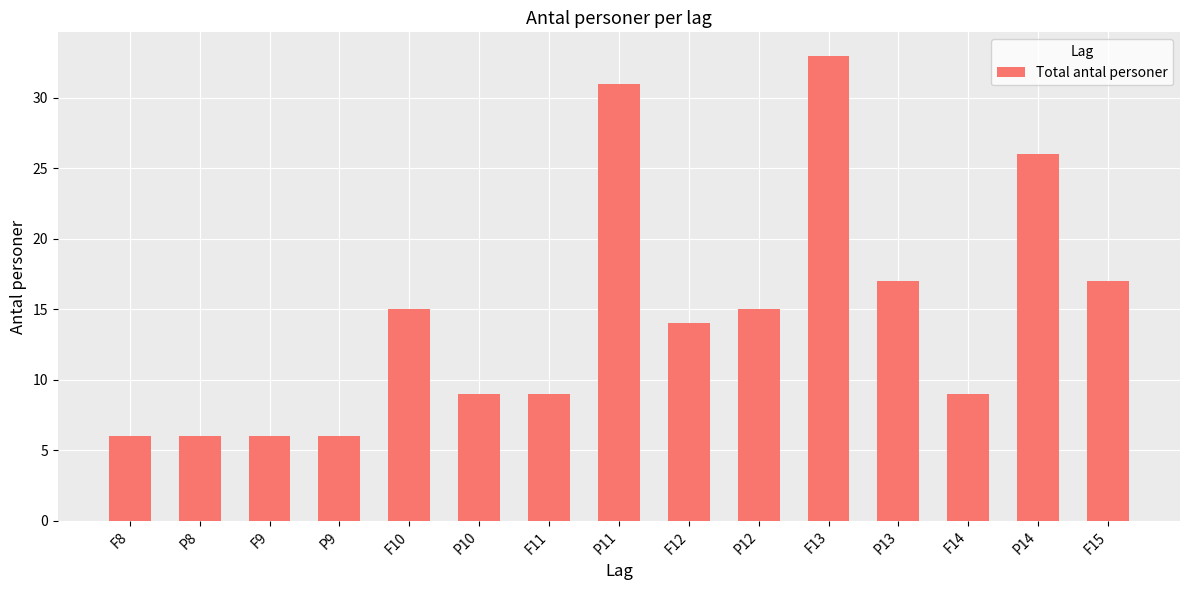

Between P8 and P13, which is larger?

P13